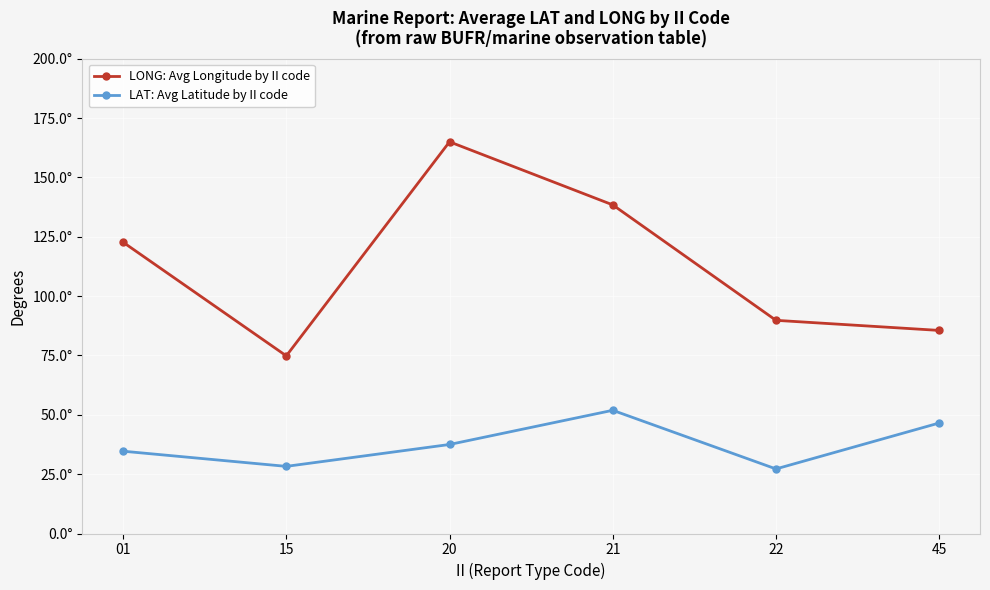

List the labels in order of LONG: Avg Longitude by II code value, largest first.

20, 21, 01, 22, 45, 15